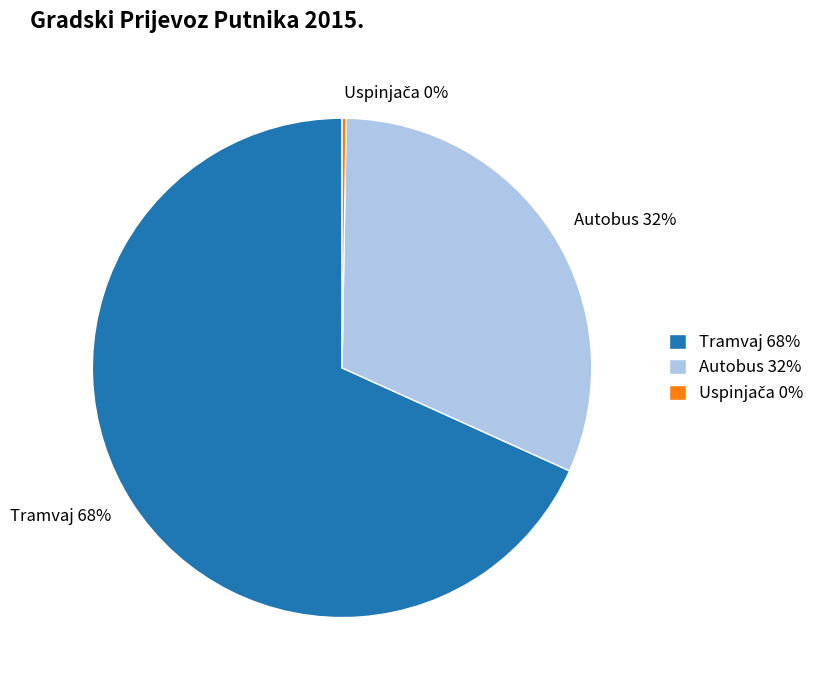

Is there a majority slice in this chart?

Yes